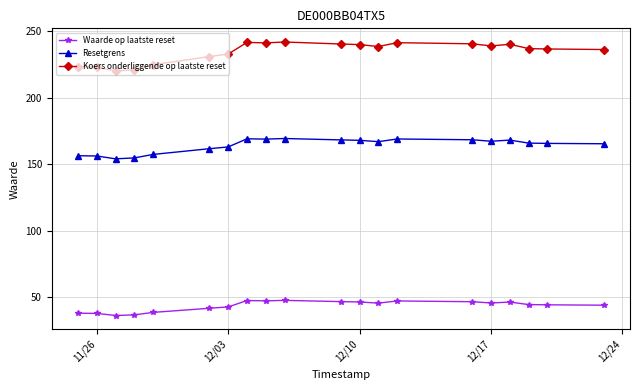

What is the minimum value shown in the chart?

36.2